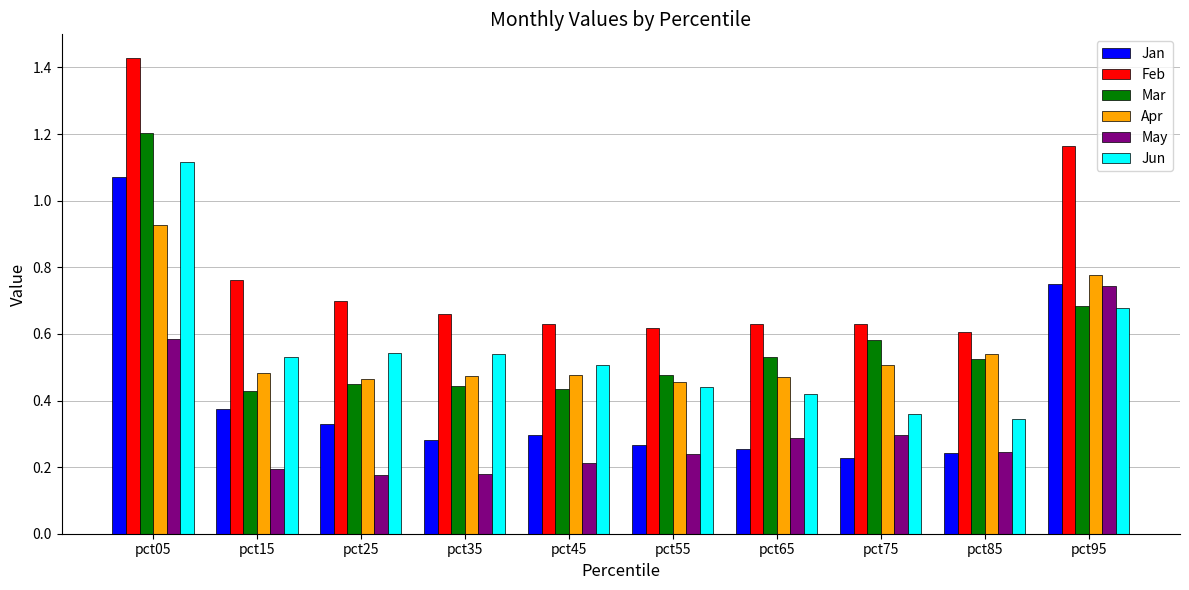

Which category has the highest value across all series?

pct05